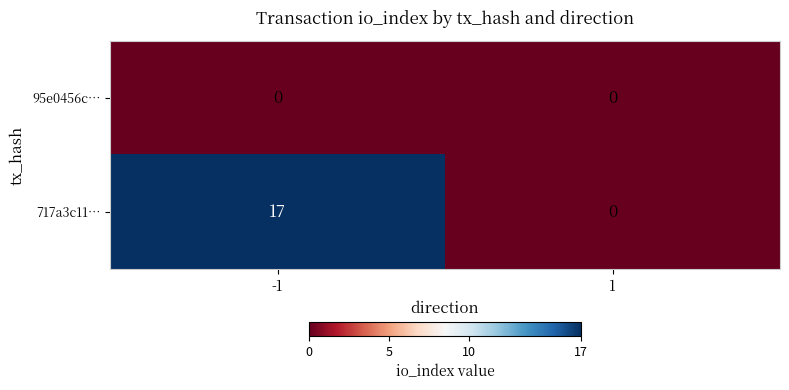

What is the approximate value of 717a3c11… at -1?

17